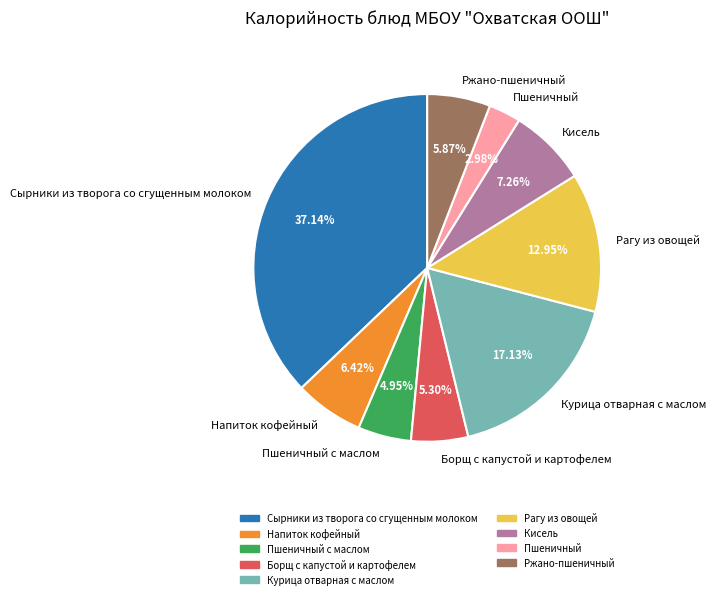

Which has a higher value, Курица отварная с маслом or Рагу из овощей?

Курица отварная с маслом